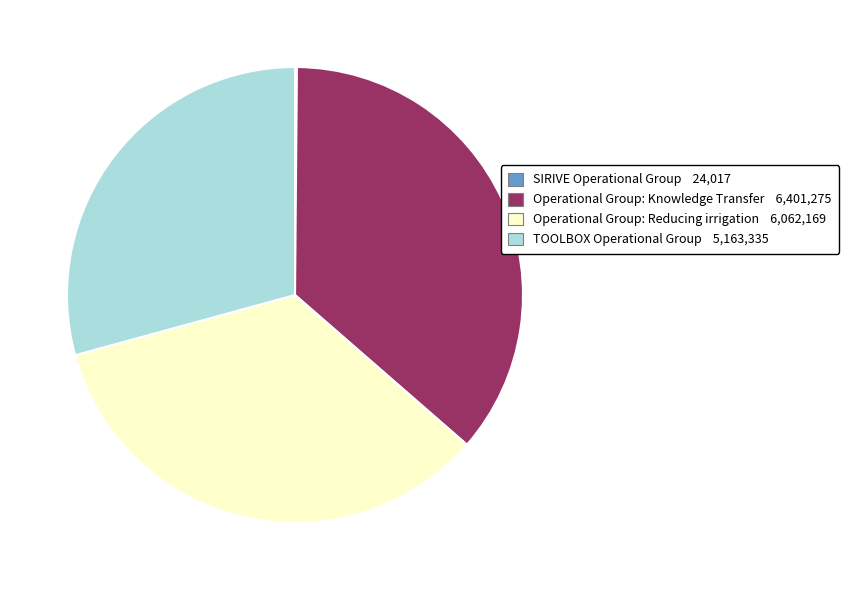

Is there a majority slice in this chart?

No